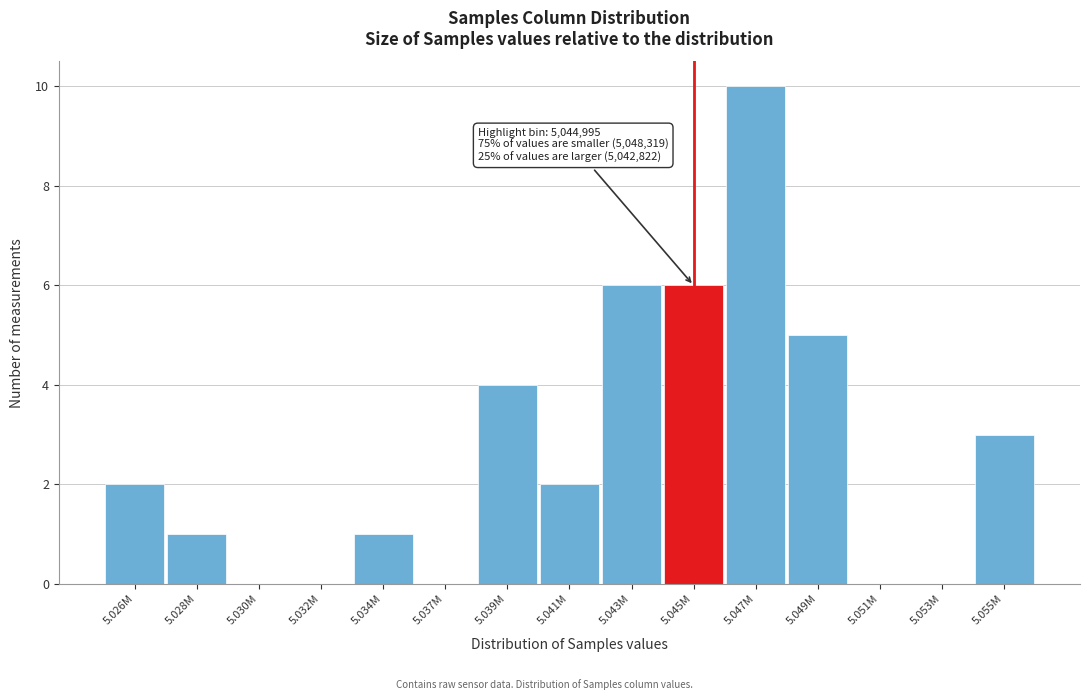

Reading left to right, what are all the values shown in this chart?

5.026M=2	5.028M=1	5.030M=0	5.032M=0	5.034M=1	5.037M=0	5.039M=4	5.041M=2	5.043M=6	5.045M=6	5.047M=10	5.049M=5	5.051M=0	5.053M=0	5.055M=3